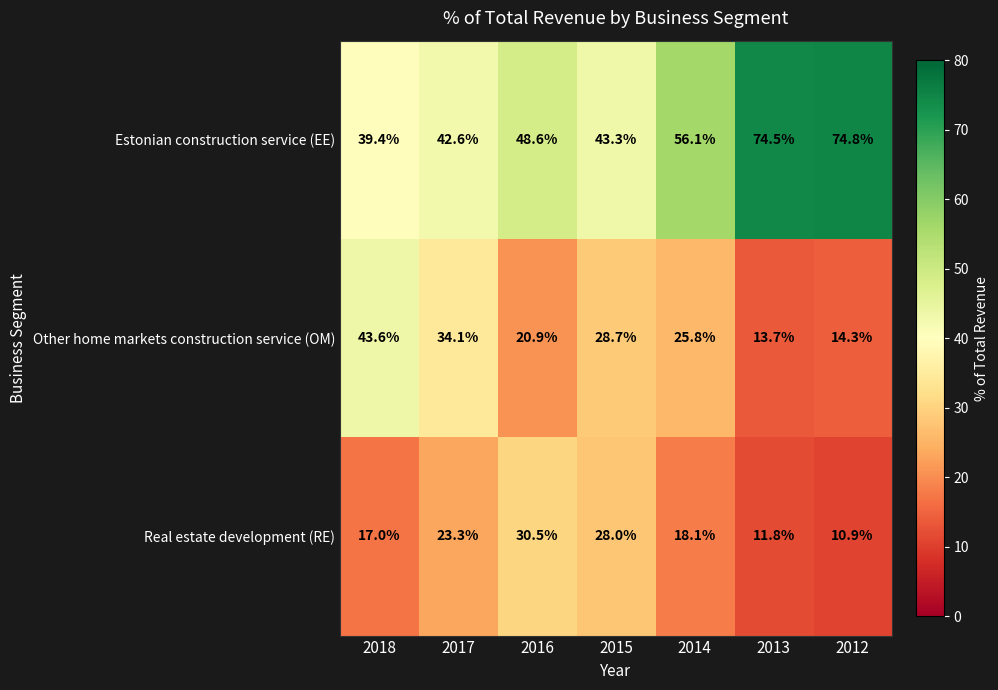

Reading left to right, list all the values displayed in this chart.

Estonian construction service (EE): 39.4	42.6	48.6	43.3	56.1	74.5	74.8
Other home markets construction service (OM): 43.6	34.1	20.9	28.7	25.8	13.7	14.3
Real estate development (RE): 17.0	23.3	30.5	28.0	18.1	11.8	10.9